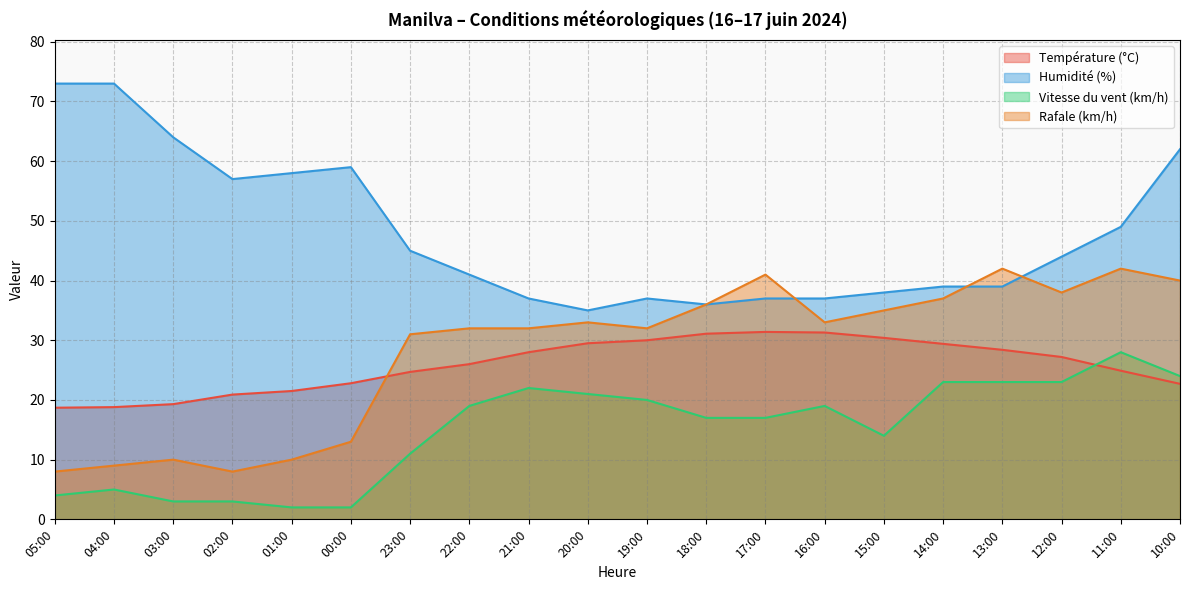

True or false: Rafale (km/h) and Humidité (%) intersect in this chart.

True